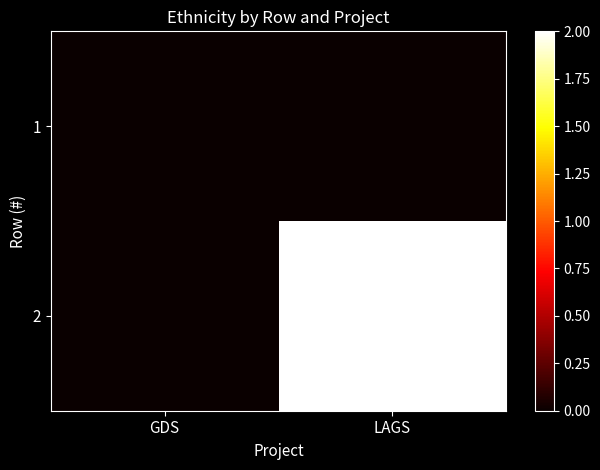

Rank the series by their maximum value, from highest to lowest.

2, 1